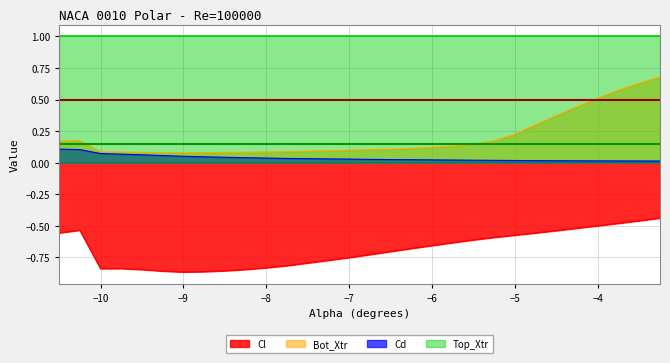

How many categories are shown in the chart?

30